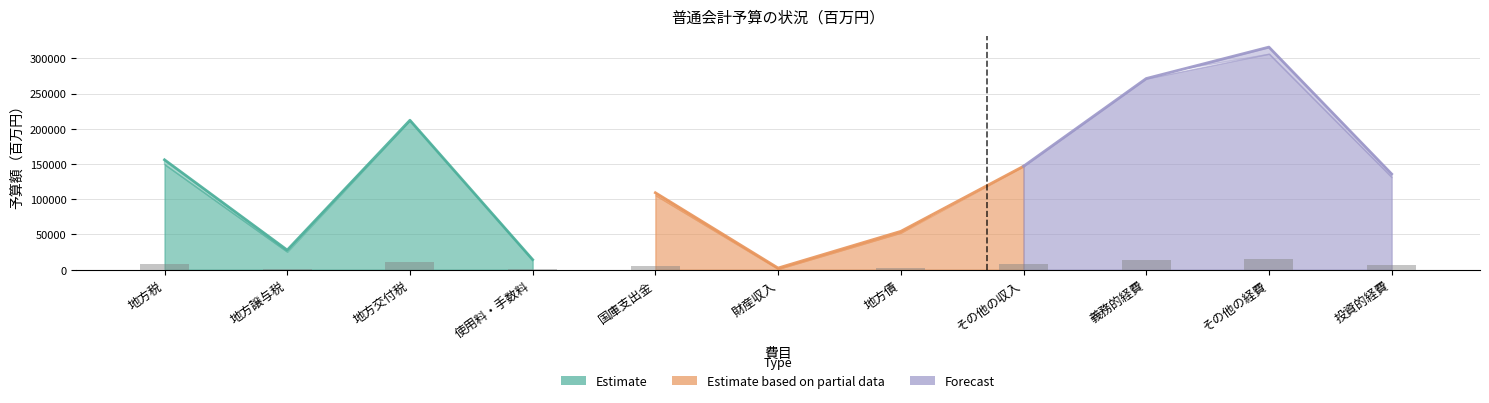

At which label does Estimate first exceed 155962?

地方交付税